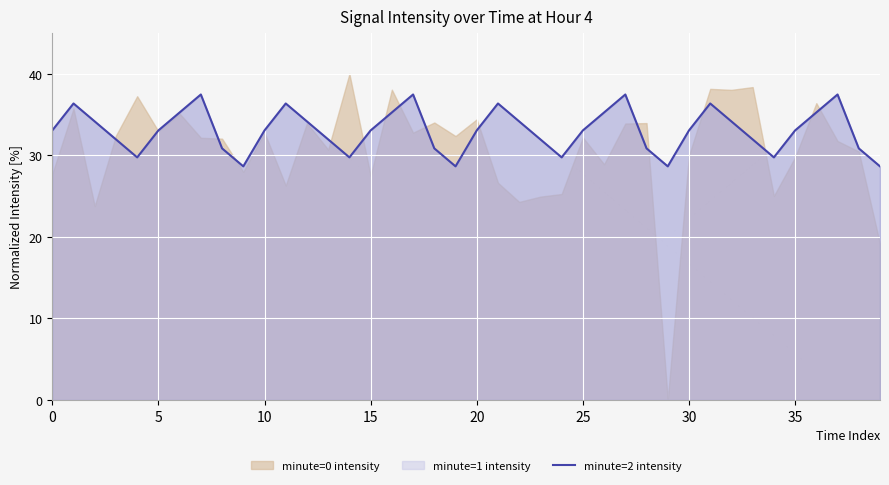

Is it true that minute=2 intensity equals 22.1 at 10?

False